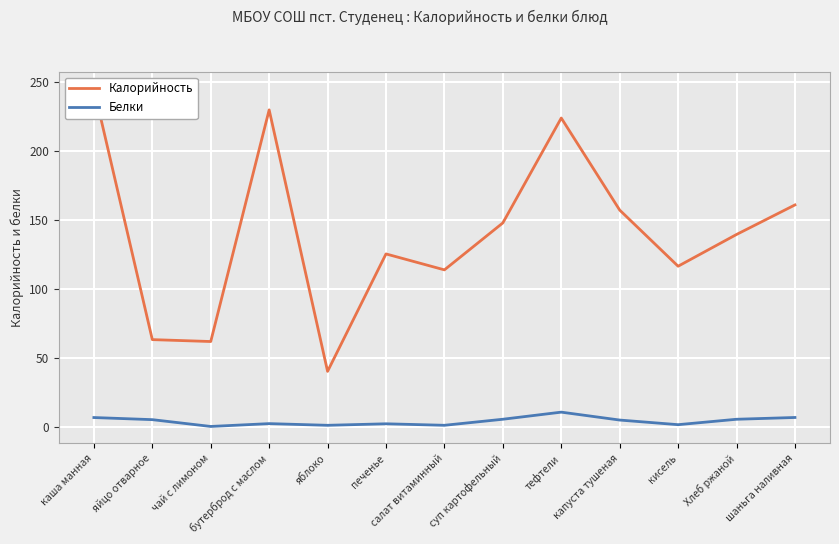

In Белки, how many points are lower than both neighbors (excluding endpoints)?

4